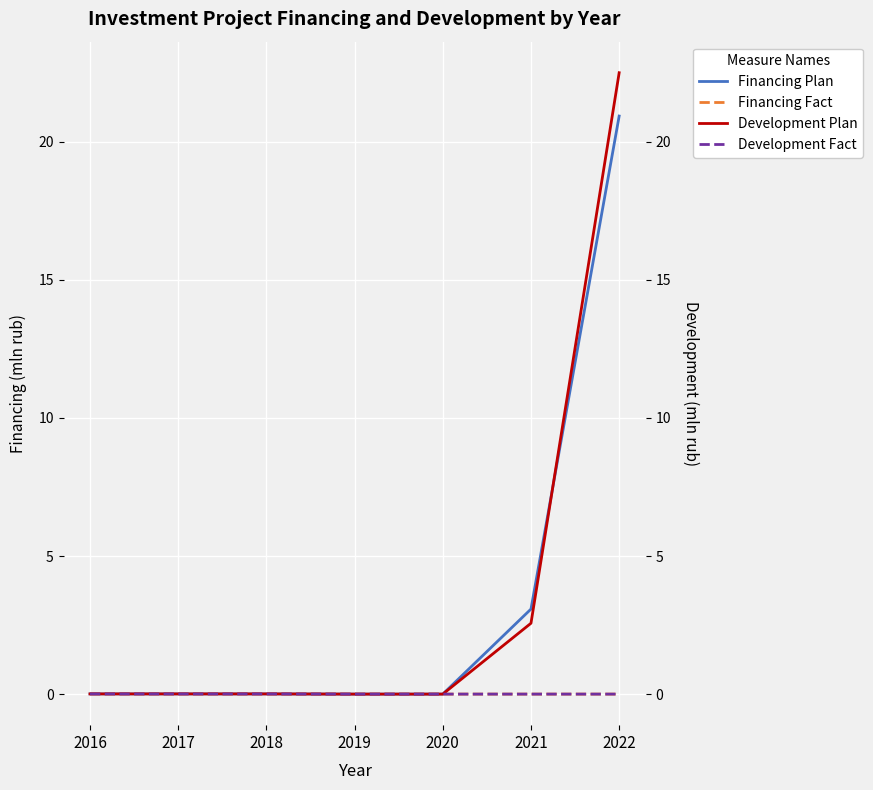

Reading left to right, transcribe all the data shown in this chart.

Financing Plan: 2016=0.0	2017=0.0	2018=0.0	2019=0.0	2020=0.0	2021=3.1	2022=20.9
Financing Fact: 2016=0.0	2017=0.0	2018=0.0	2019=0.0	2020=0.0	2021=0.0	2022=0.0
Development Plan: 2016=0.0	2017=0.0	2018=0.0	2019=0.0	2020=0.0	2021=2.6	2022=22.5
Development Fact: 2016=0.0	2017=0.0	2018=0.0	2019=0.0	2020=0.0	2021=0.0	2022=0.0
Development Plan (right): 2016=0.0	2017=0.0	2018=0.0	2019=0.0	2020=0.0	2021=2.6	2022=22.5
Development Fact (right): 2016=0.0	2017=0.0	2018=0.0	2019=0.0	2020=0.0	2021=0.0	2022=0.0